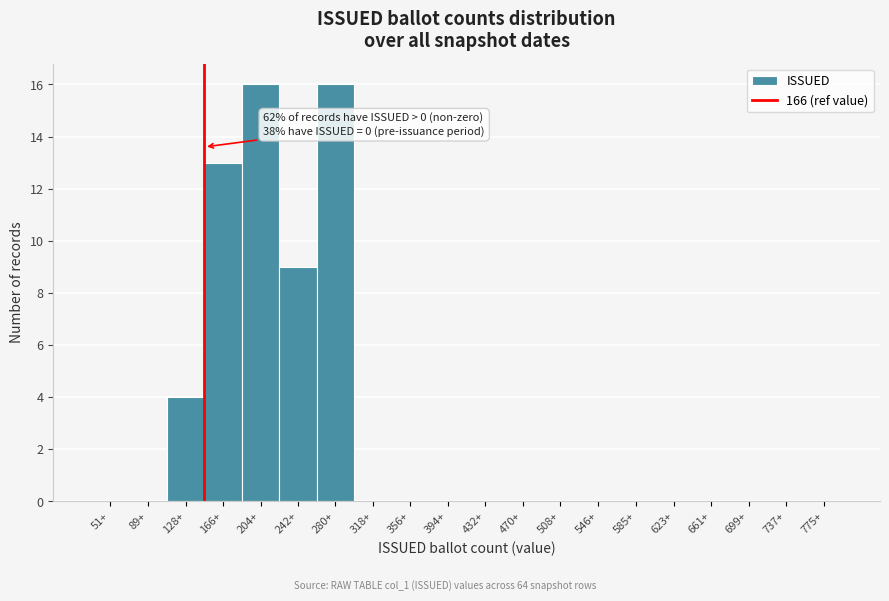

Reading left to right, list all the values displayed in this chart.

51+=0	89+=0	128+=4	166+=13	204+=16	242+=9	280+=16	318+=0	356+=0	394+=0	432+=0	470+=0	508+=0	546+=0	585+=0	623+=0	661+=0	699+=0	737+=0	775+=0